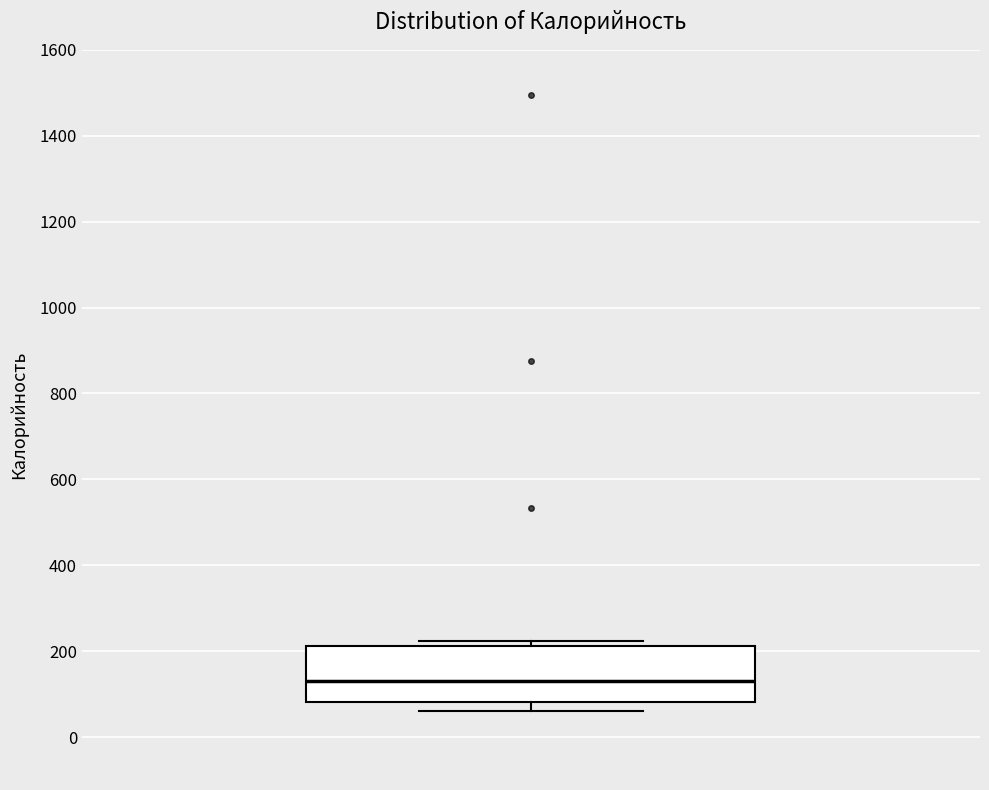

Where is the lower edge of the box on the y-axis? The values are not printed on the chart, so give them approximately, as read against the axis.

80